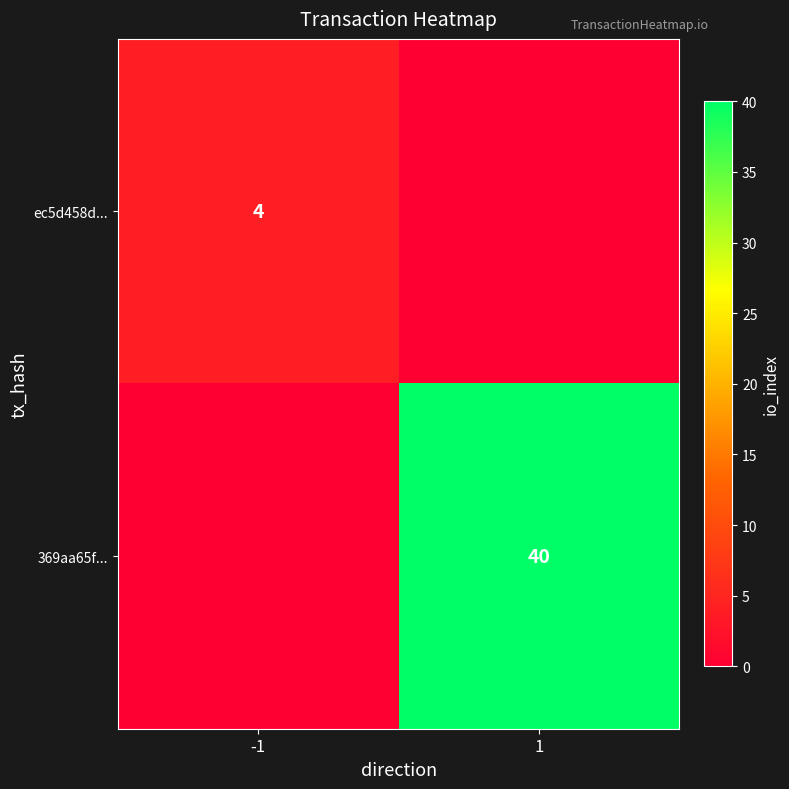

Is it true that 369aa65f... equals 40 at 1?

True